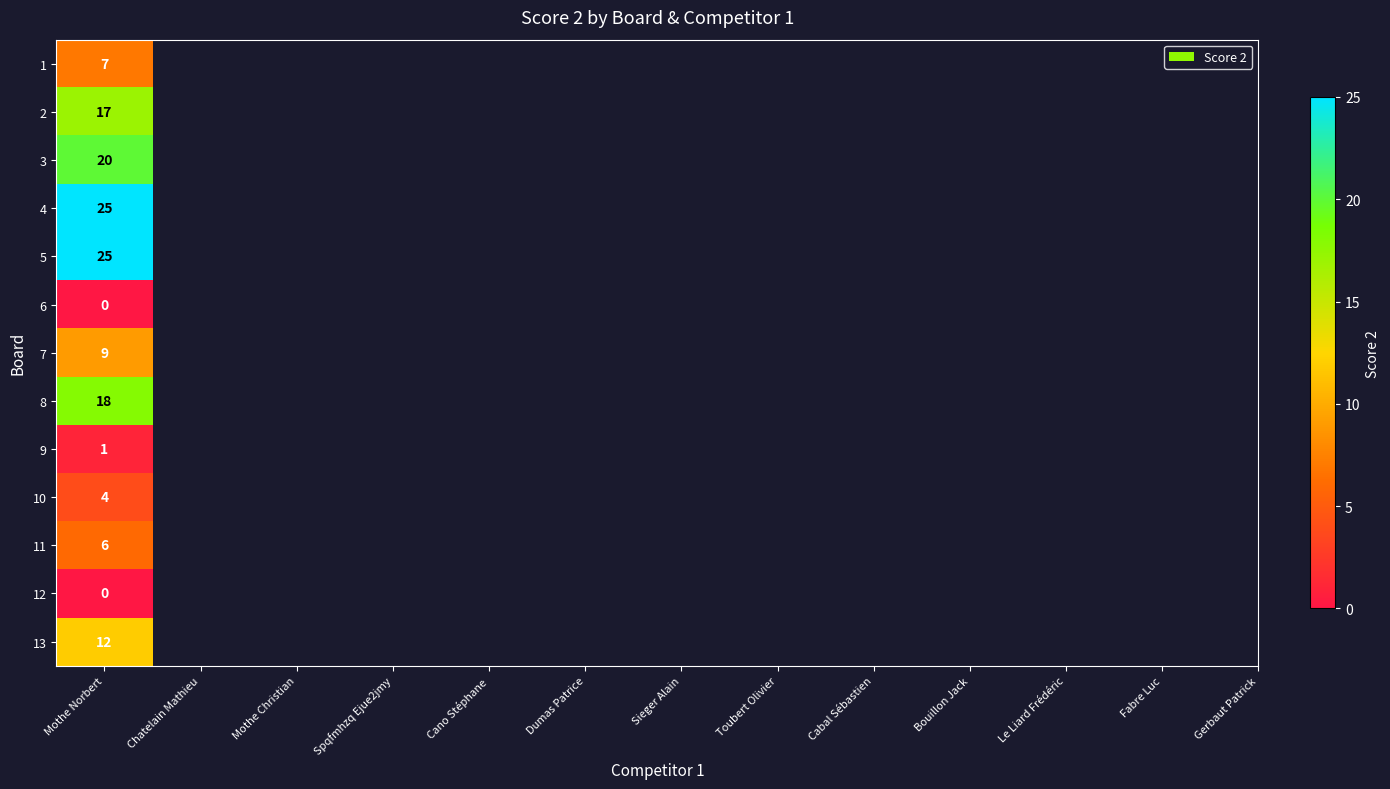

The value at 11 is 13. True or false?

False